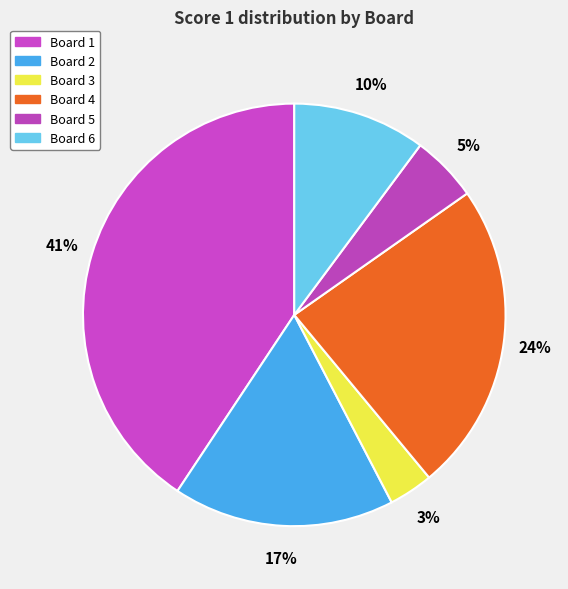

How many slices are in this pie chart?

6